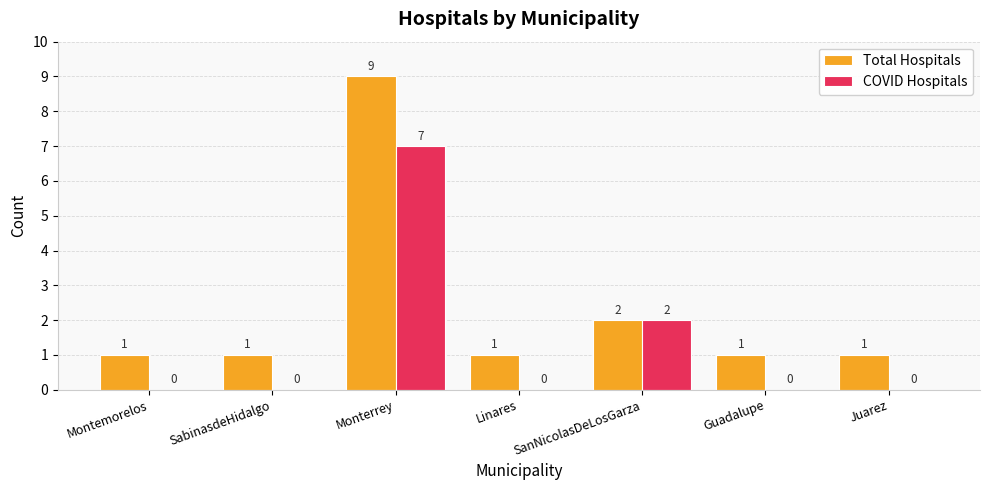

How many data points in Total Hospitals are above 1?

2